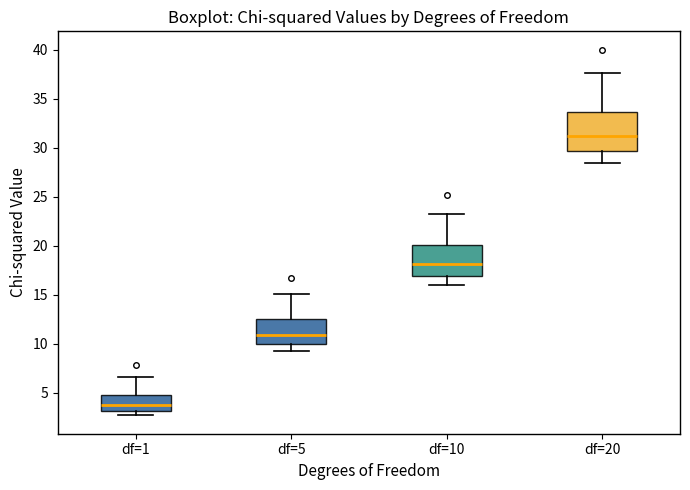

Reading left to right, read every box against the y-axis: the position of its median line, the range the box covers, and the ends of its whiskers. The values are not printed on the chart, so give them approximately, as read against the axis.

df=1: median 4.0, box 3.0 to 5.0, whiskers 2.5 to 6.5
df=5: median 11.0, box 10.0 to 12.5, whiskers 9.0 to 15.0
df=10: median 18.0, box 17.0 to 20.0, whiskers 16.0 to 23.0
df=20: median 31.0, box 29.5 to 33.5, whiskers 28.5 to 37.5